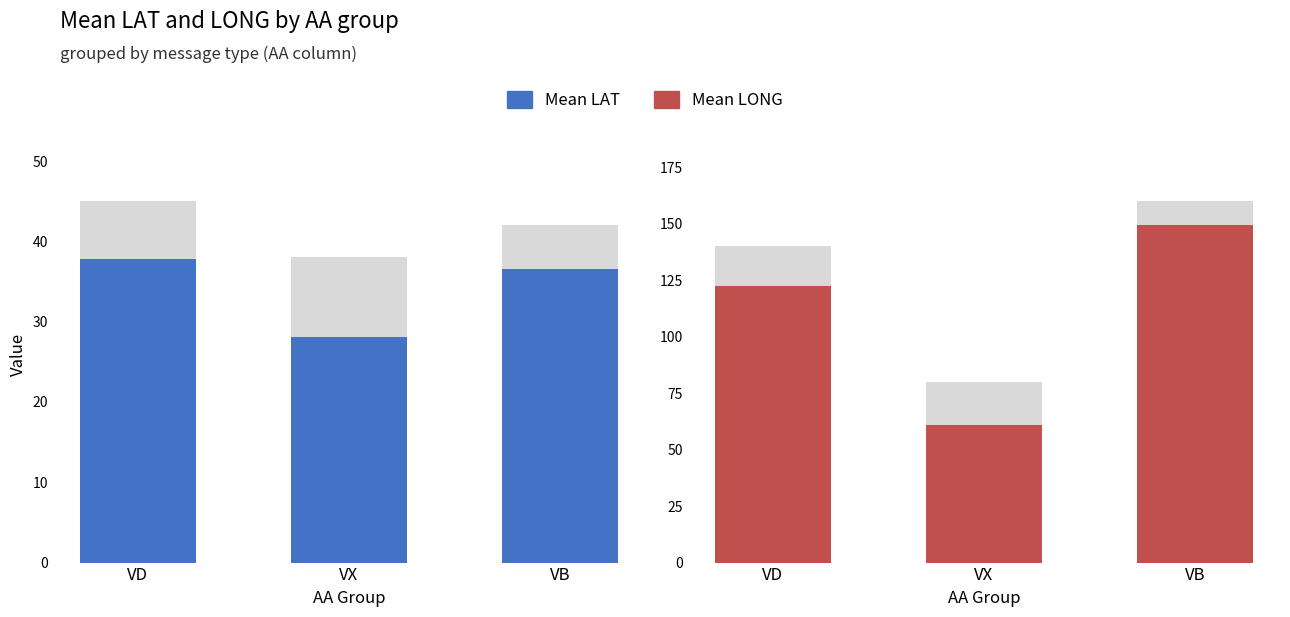

Which label corresponds to the smallest value in the chart?

VX